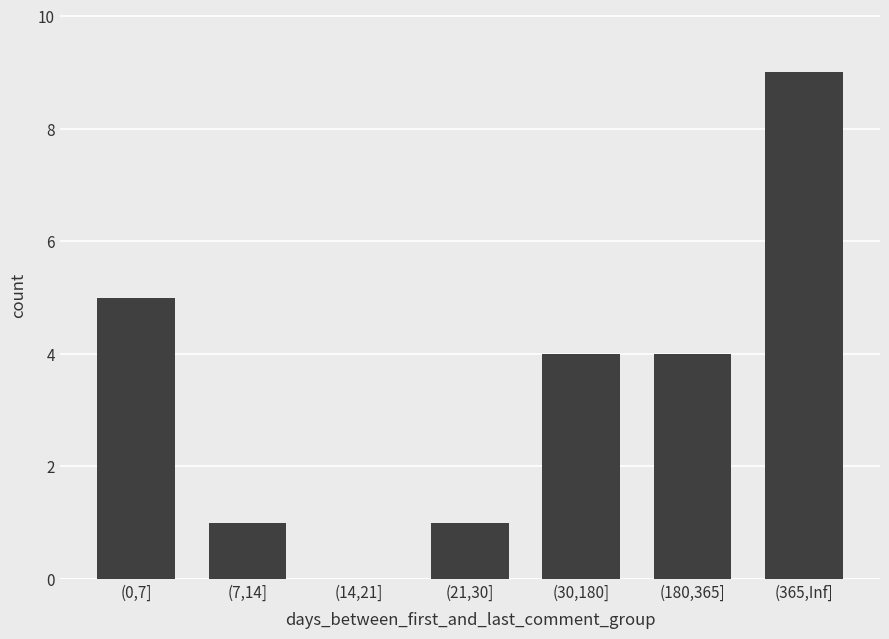

What is the sum of the values at (21,30] and (30,180]?

5